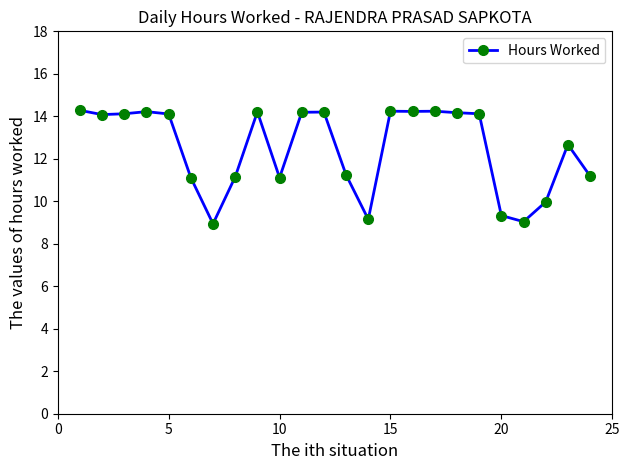

How many lines are shown in the chart?

1